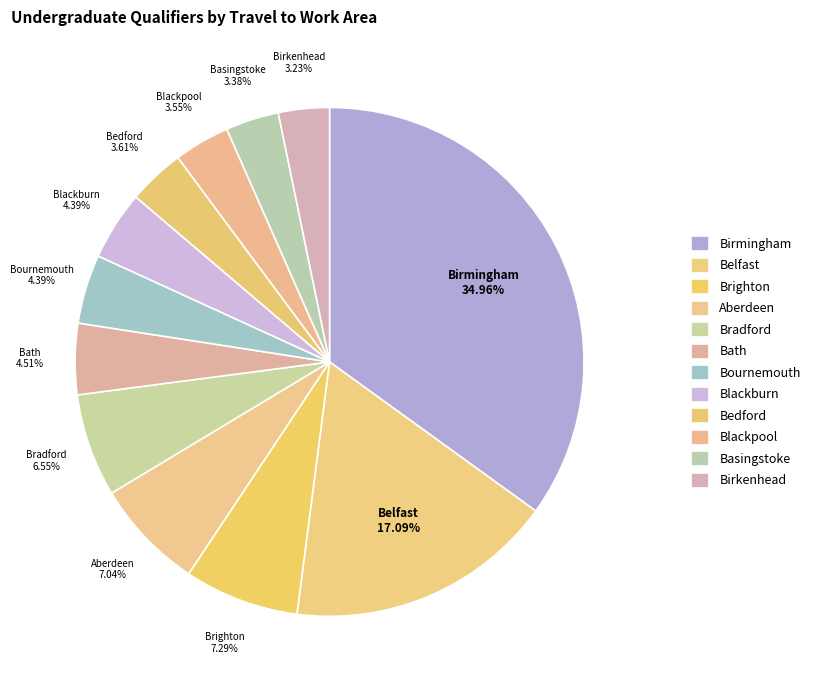

What is the smallest slice in the pie chart?

Birkenhead